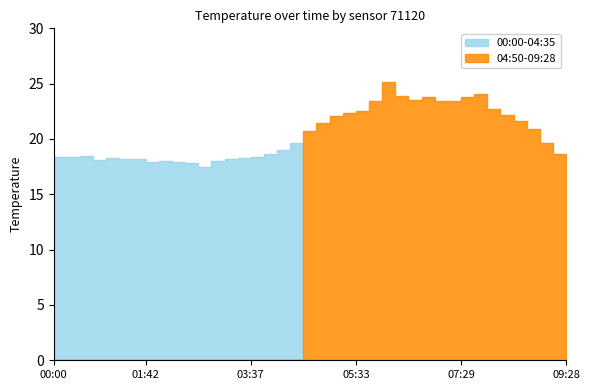

What is the average value?

20.4